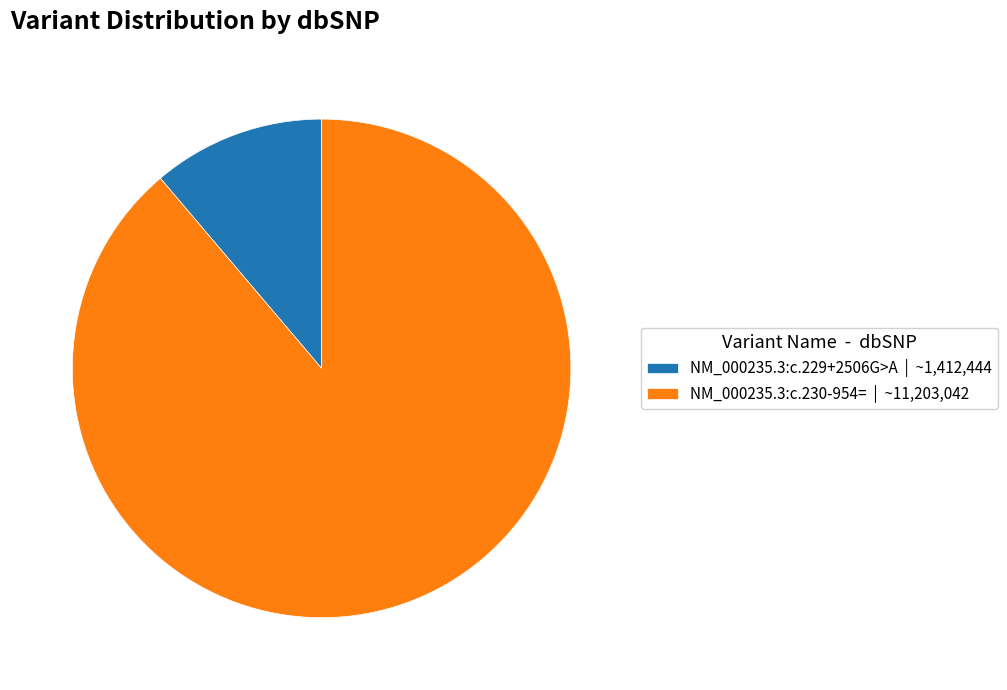

What is the smallest slice in the pie chart?

NM_000235.3:c.229+2506G>A